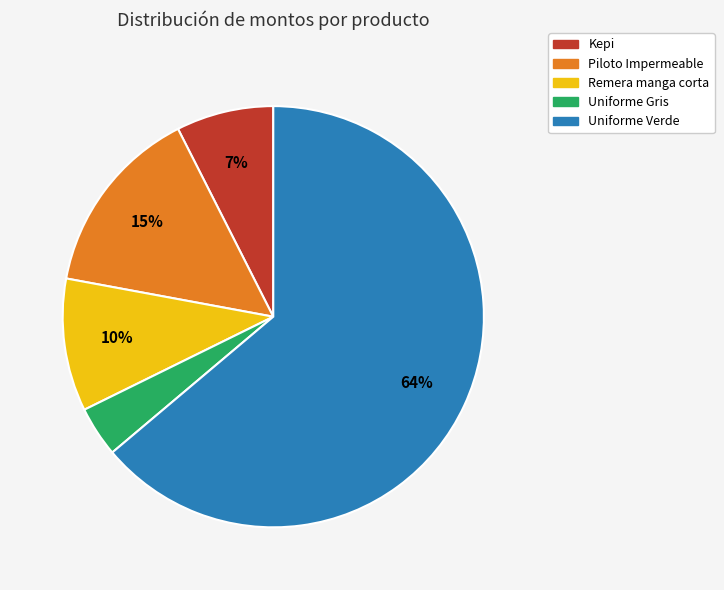

Rank the categories by value from lowest to highest.

Uniforme Gris, Kepi, Remera manga corta, Piloto Impermeable, Uniforme Verde